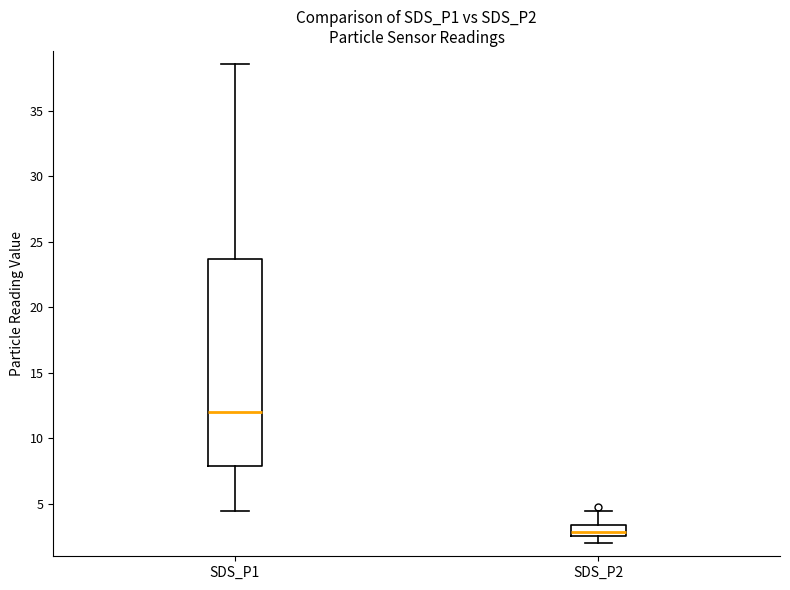

Reading left to right, transcribe this box plot: for each box, give where its median line is, the range the box spans, and where its two whiskers end, as read against the y-axis. The values are not printed on the chart, so give them approximately, as read against the axis.

SDS_P1: median 12.0, box 8.0 to 23.5, whiskers 4.5 to 38.5
SDS_P2: median 3.0, box 2.5 to 3.5, whiskers 2.0 to 4.5